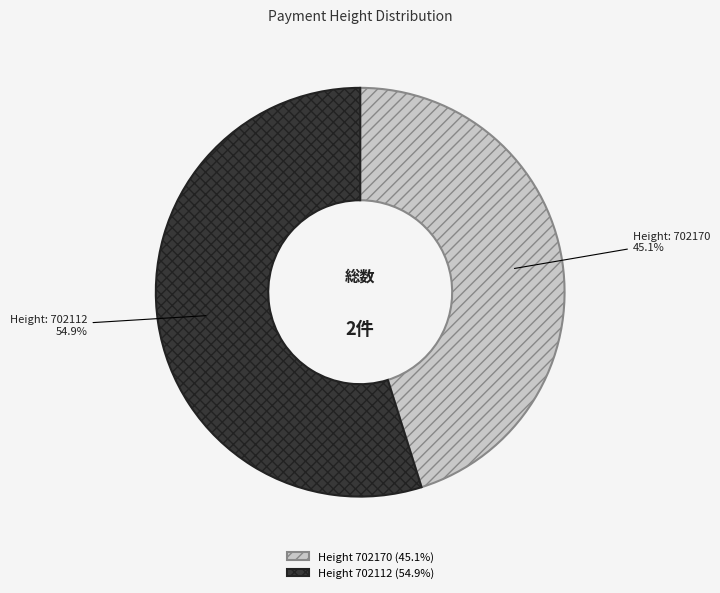

Approximately how many times larger is the value at Height 702112 (54.9%) compared to Height 702170 (45.1%)?

1.2